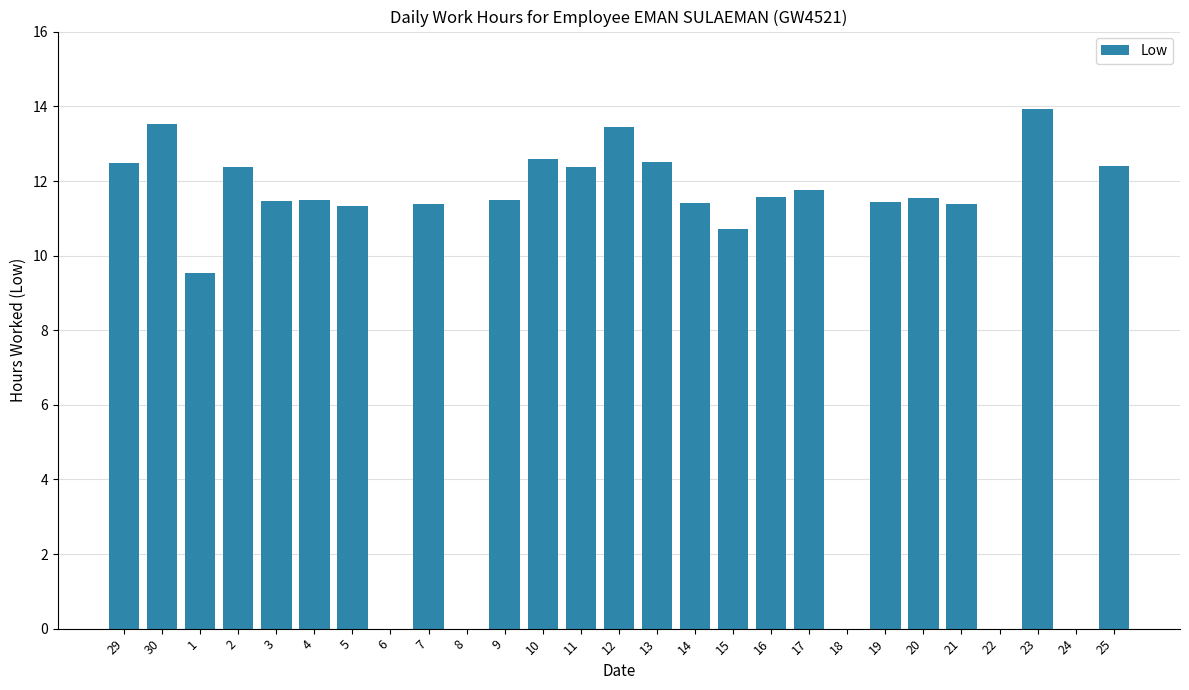

What is the change in value from 7 to 13?

+1.1